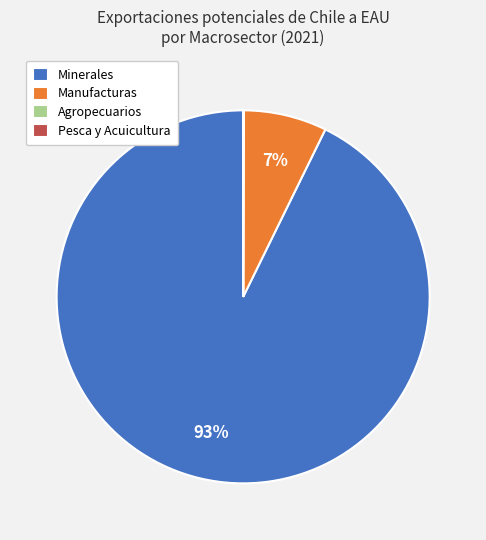

Which slice is the largest?

Minerales